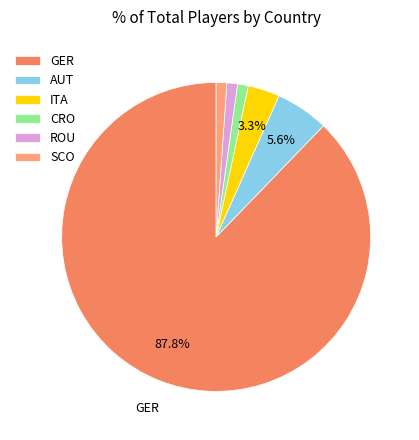

Count the number of slices in the pie.

6